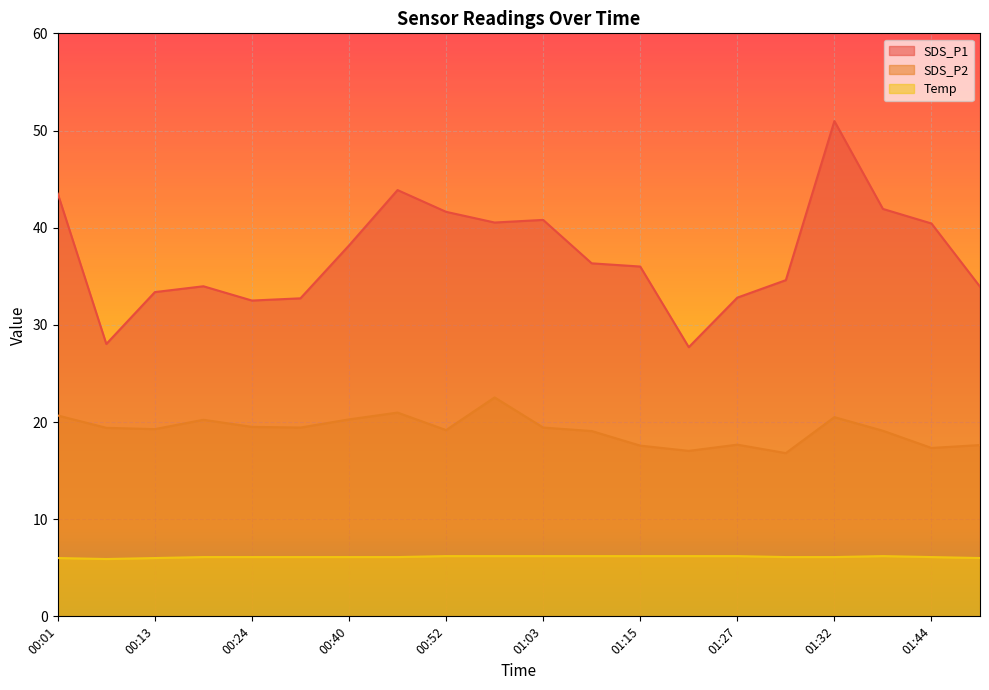

True or false: SDS_P1 and Temp cross at least once.

False